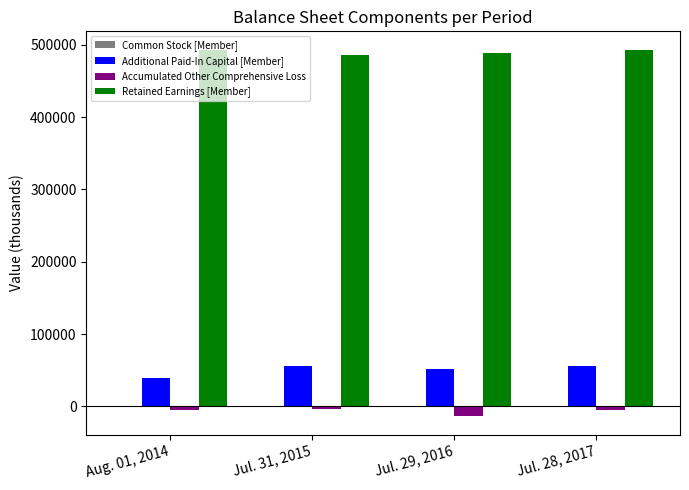

What is the greatest value displayed?

493167